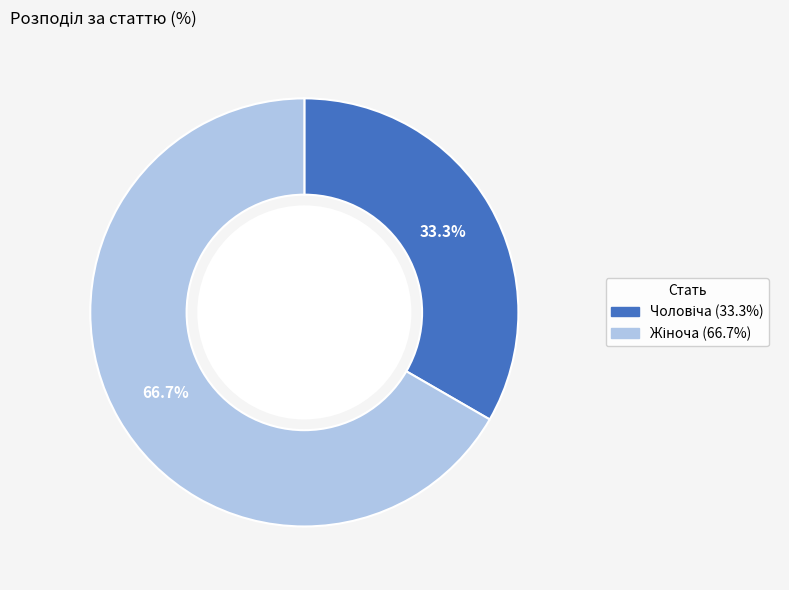

Is there a majority slice in this chart?

Yes